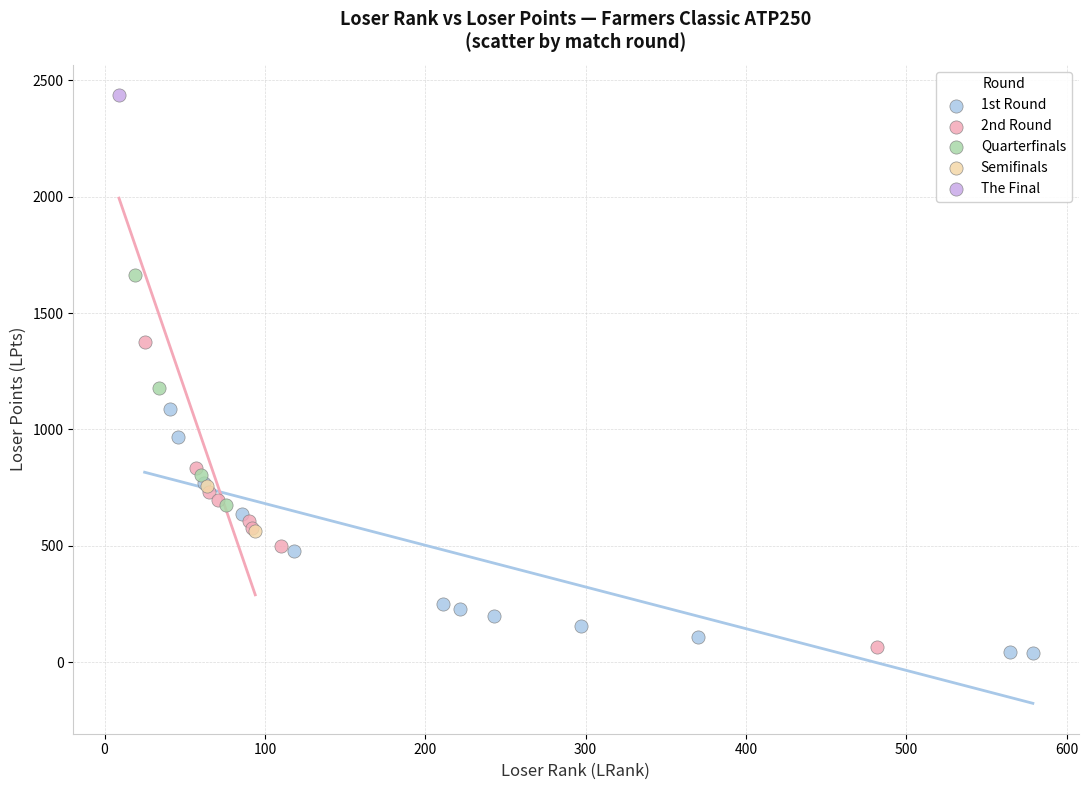

Which series reaches the maximum Y coordinate?

The Final